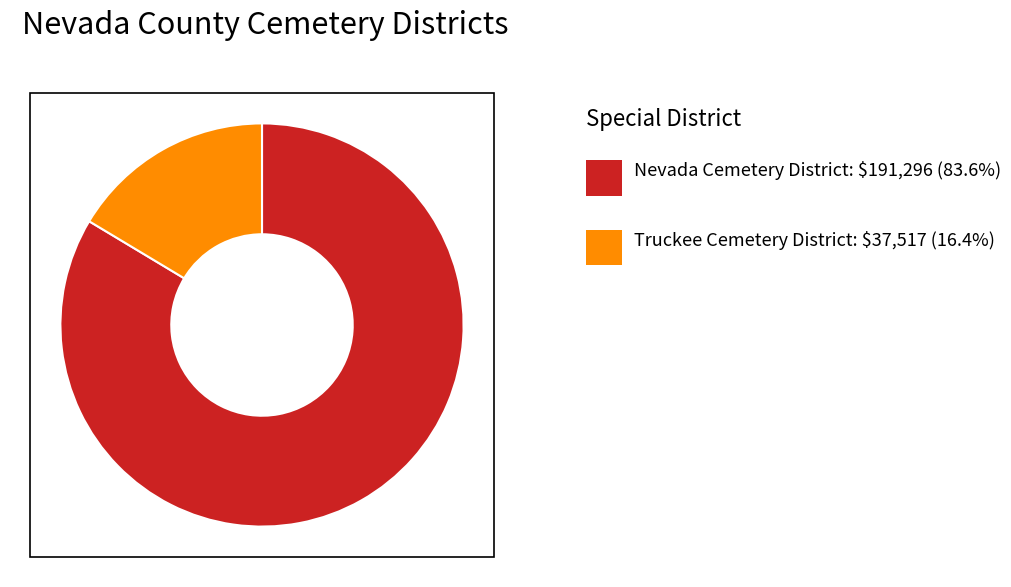

Is there any slice that represents more than half of the pie?

Yes